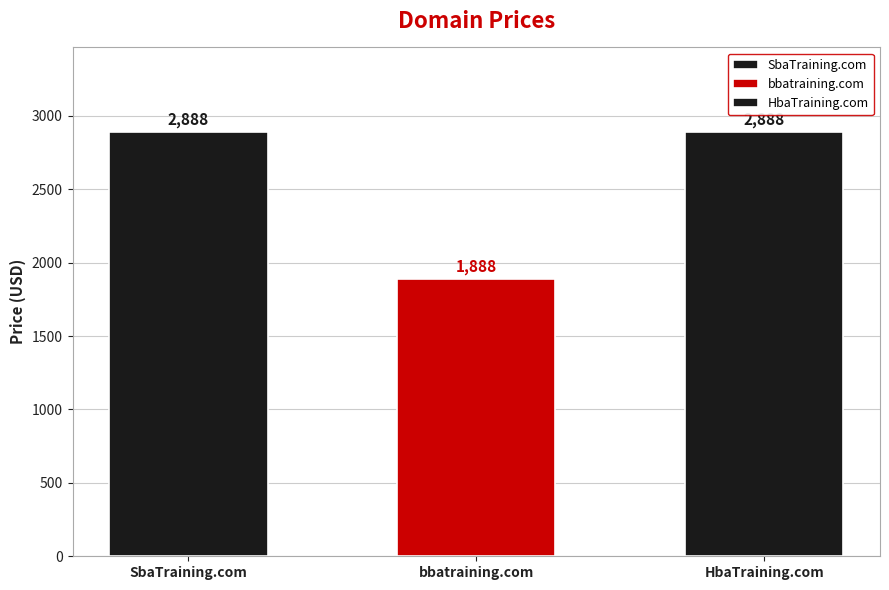

Are the bars grouped side by side (vs. stacked)?

No